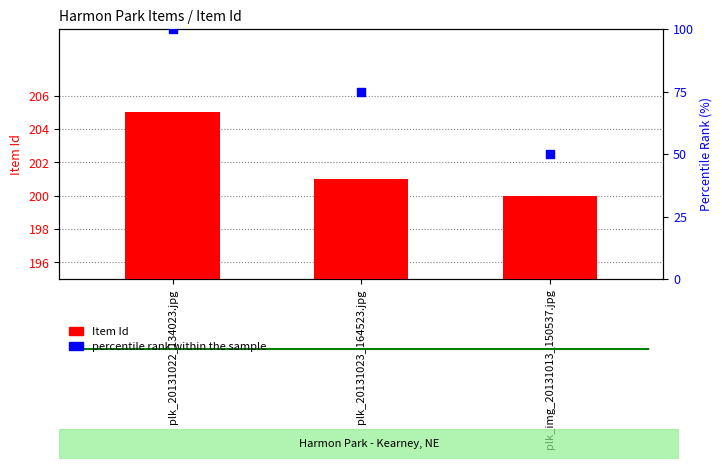

What are all the series names shown in the legend?

Item Id, percentile rank within the sample